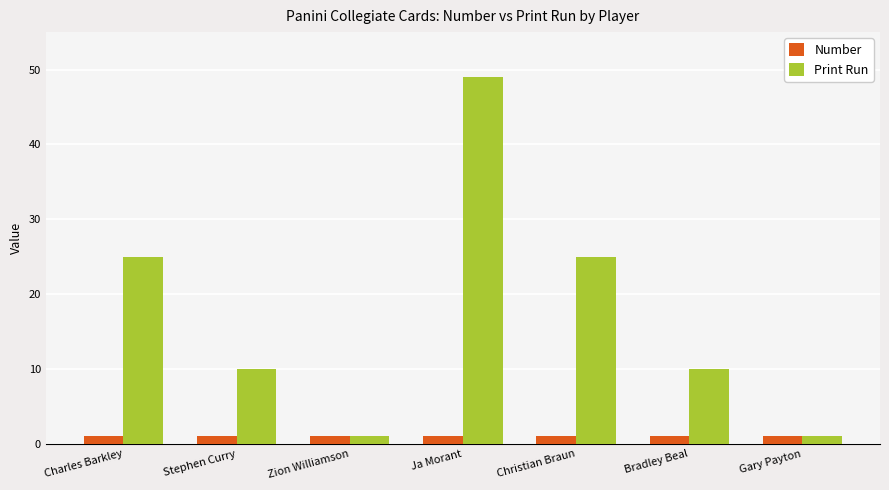

Rank the series by their average value, from highest to lowest.

Print Run, Number